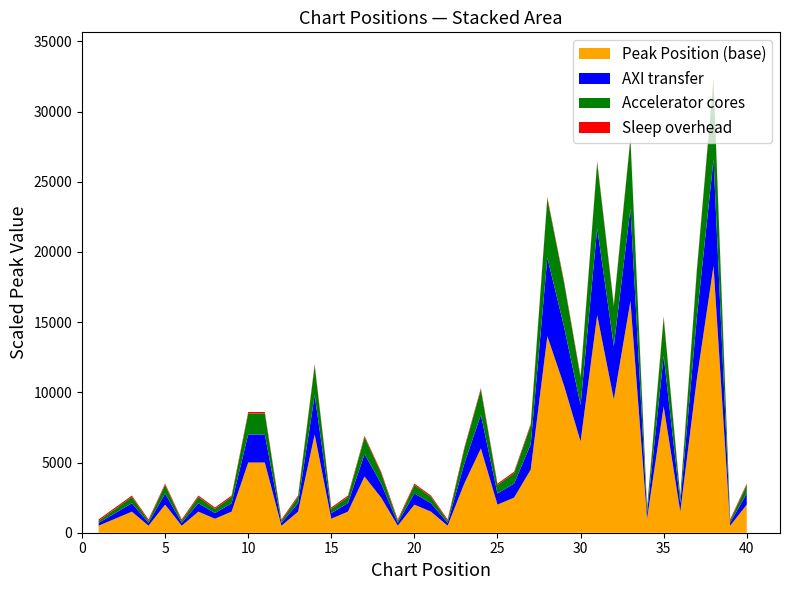

What is the maximum value for Peak Position (base)?

19000